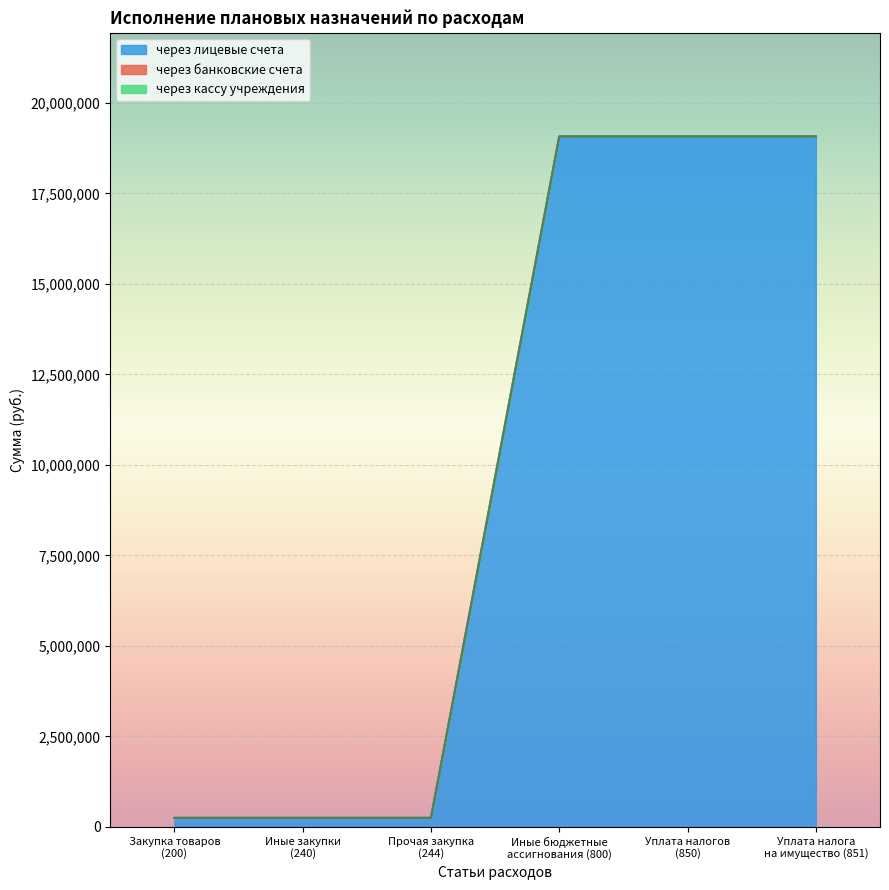

True or false: через кассу учреждения has a value of 0.0 at Прочая закупка
(244).

True